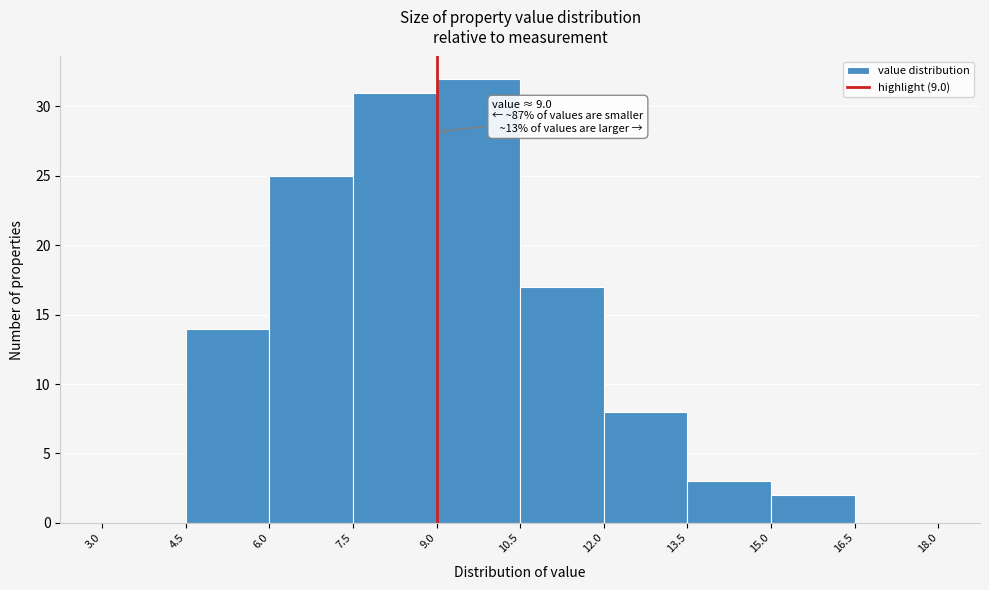

Which range on the x-axis has the tallest bar?

9.0 to 10.5